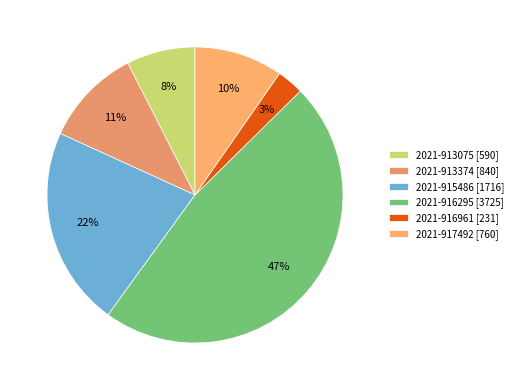

Count the number of slices in the pie.

6